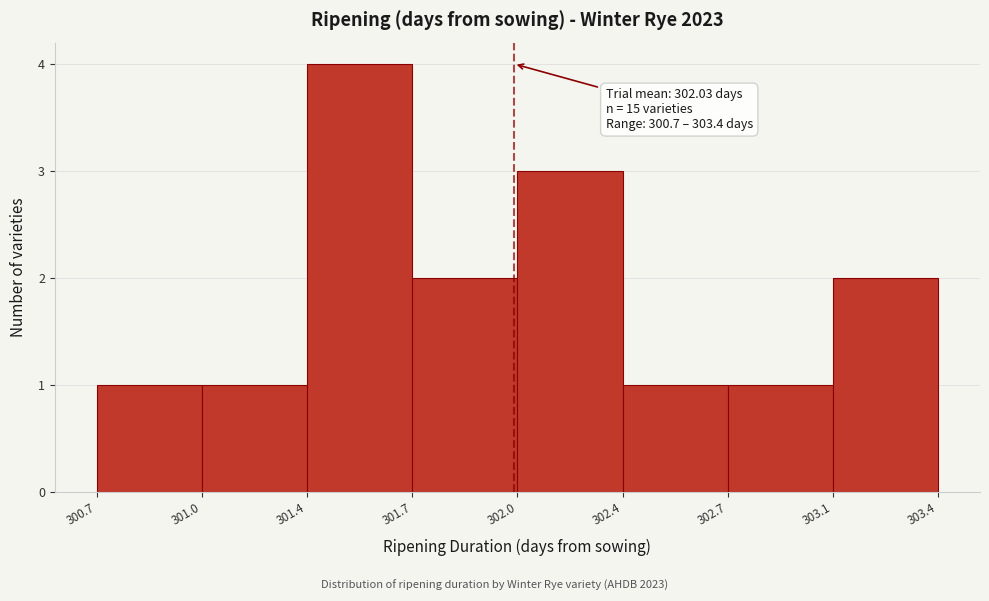

Reading left to right, what are all the values shown in this chart?

1	1	4	2	3	1	1	2